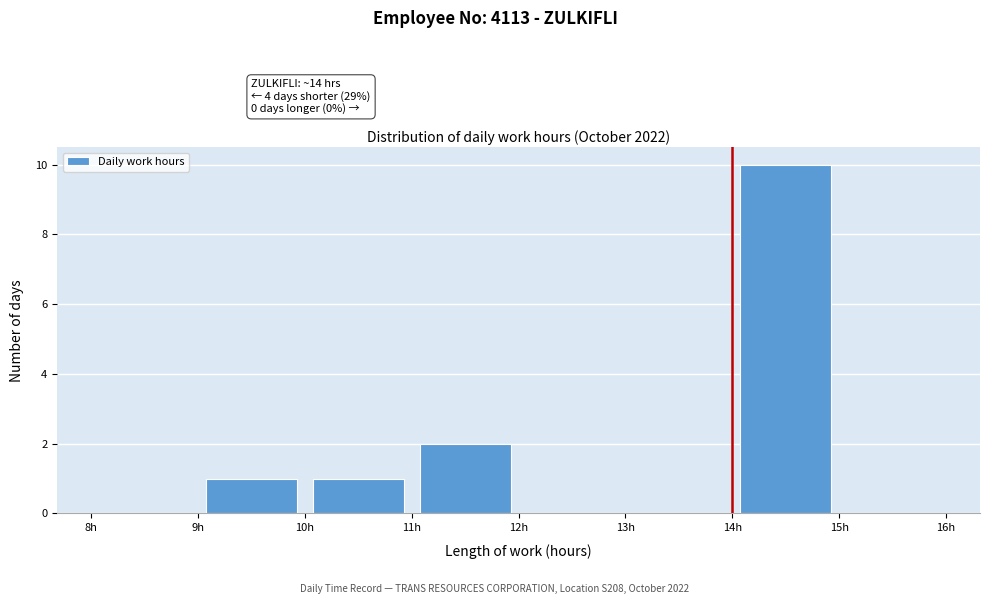

Which range on the x-axis has the tallest bar?

14 to 15